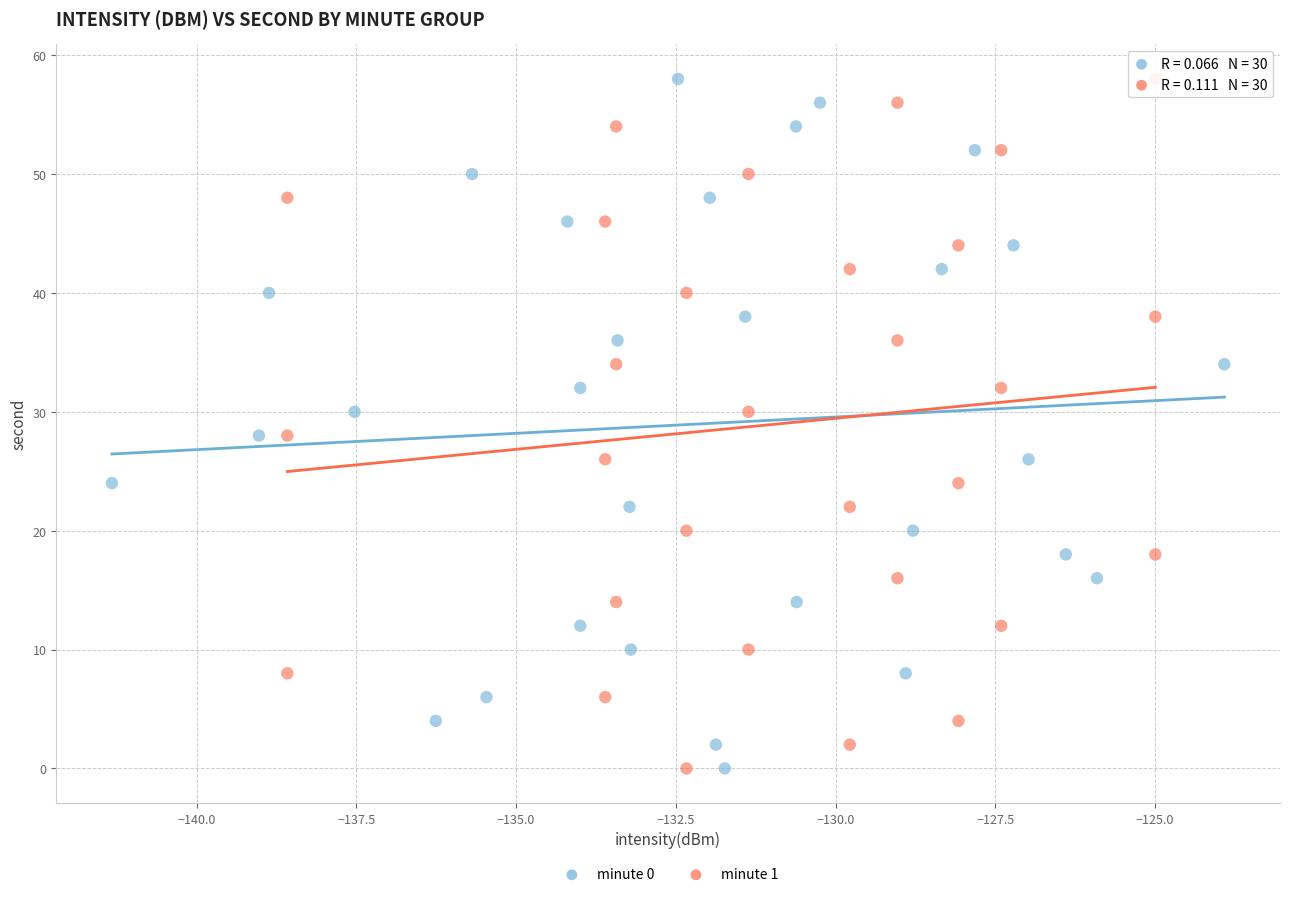

What are all the series names shown in the legend?

minute 0, minute 1